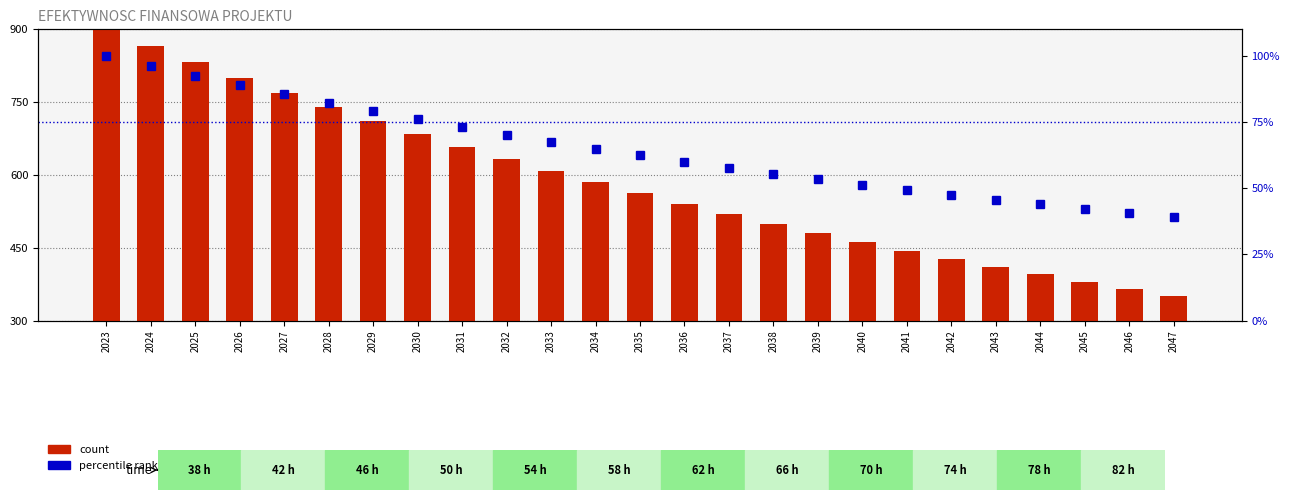

What is the greatest value displayed?

900.0